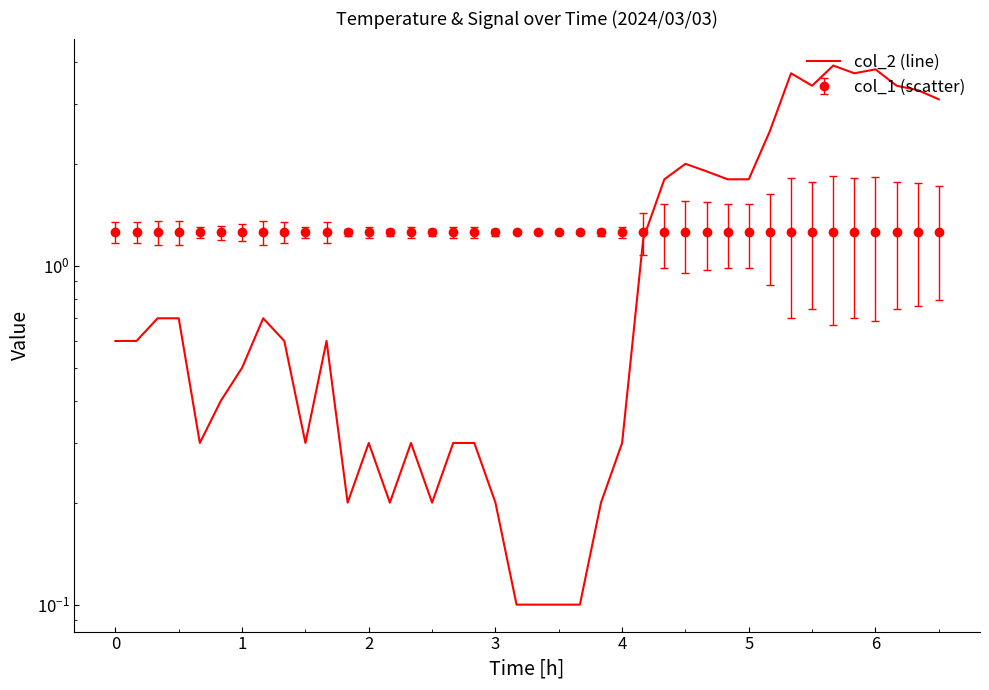

The value at 17 is 0.1. True or false?

False